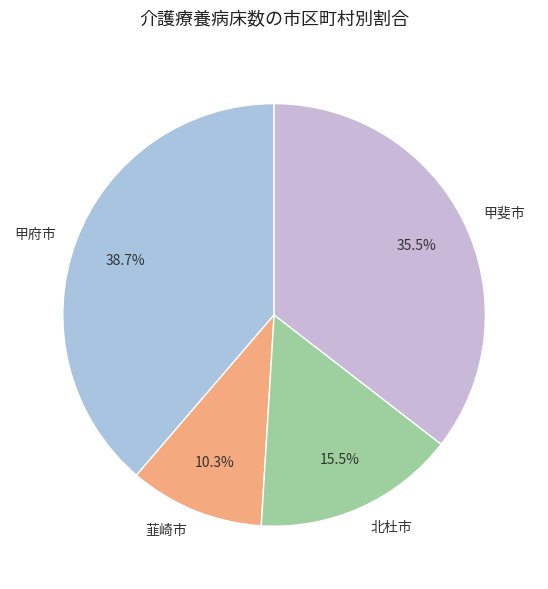

Rank the categories by value from lowest to highest.

韮崎市, 北杜市, 甲斐市, 甲府市